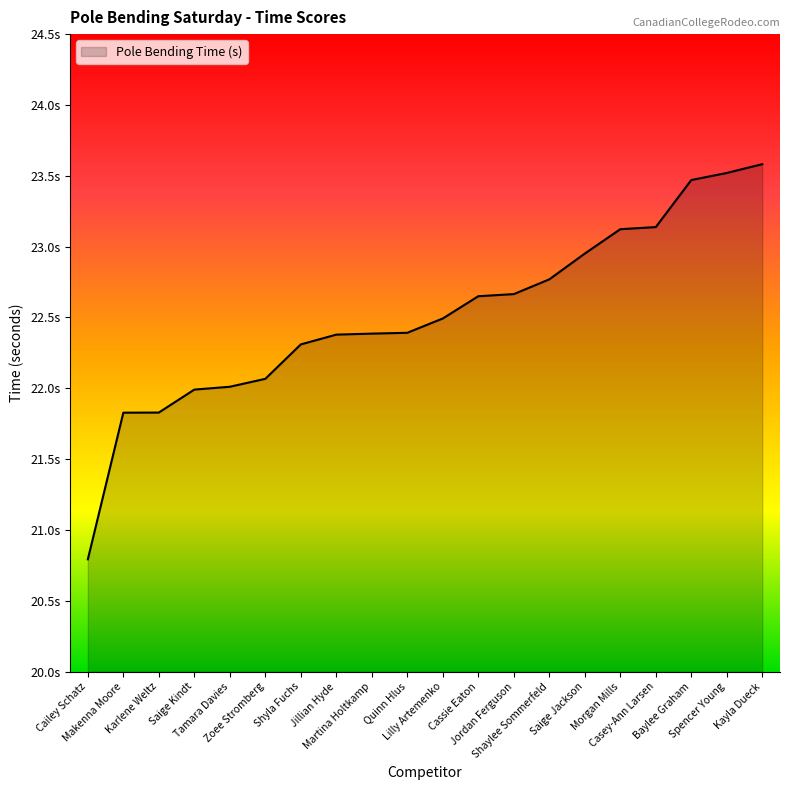

True or false: the data has more than 0 interior local peaks.

False